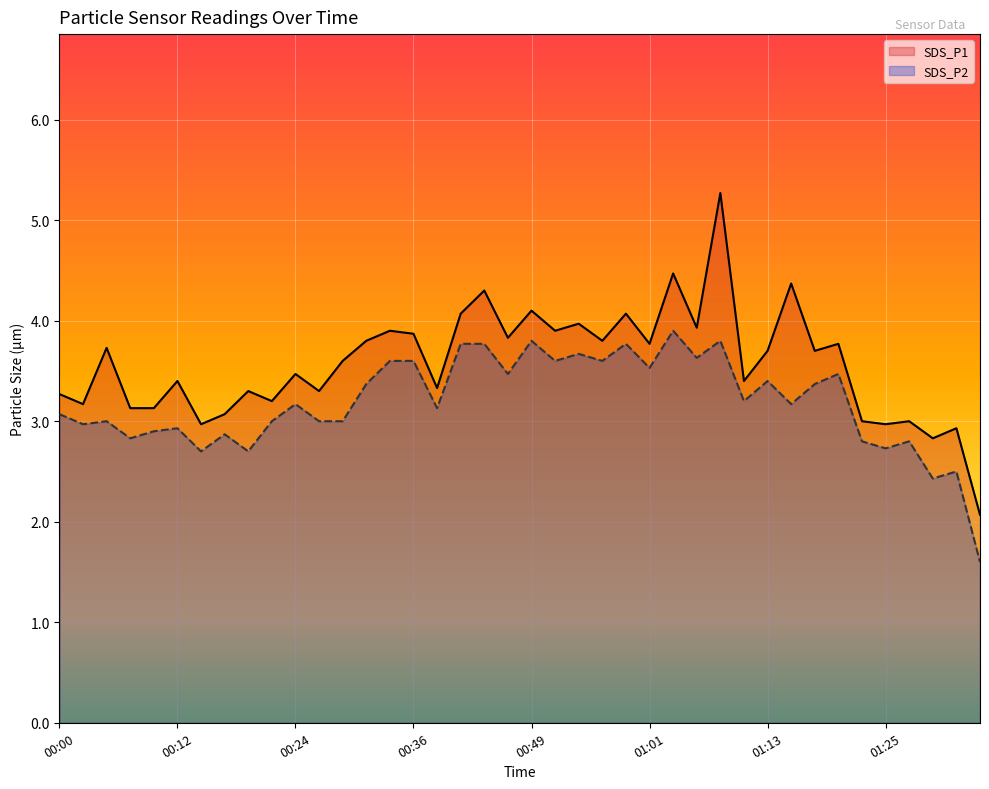

Between 01:03 and 01:11, which is larger?

01:03